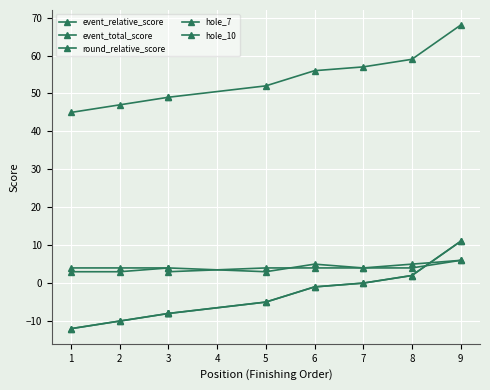

What is the spread (max minus min) of values at 8?

57